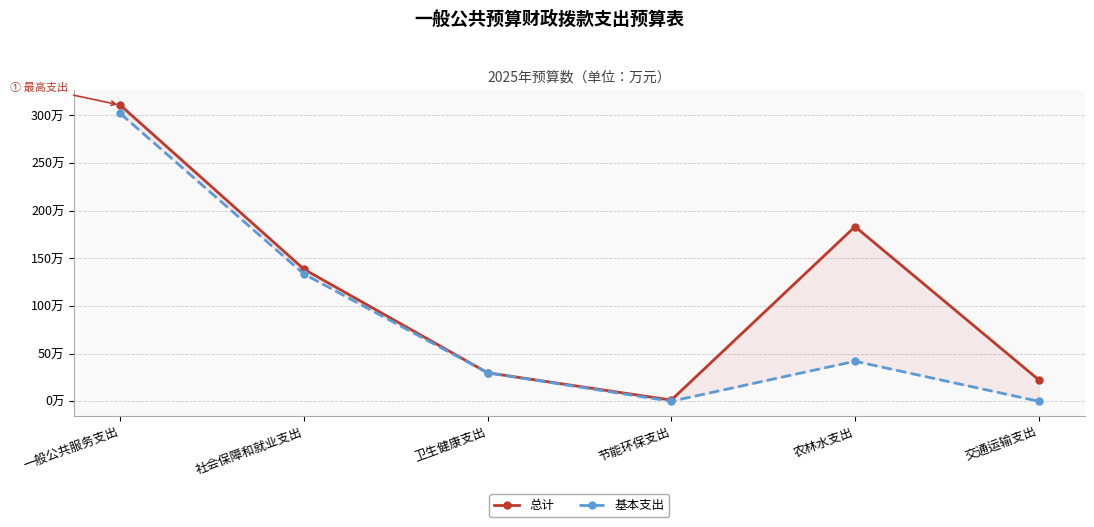

Which category has the lowest value in the 基本支出 series?

节能环保支出